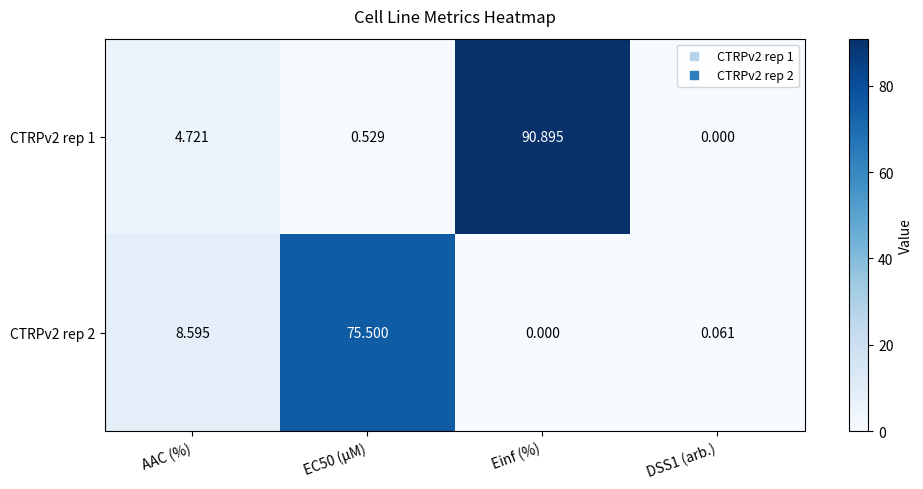

What is the total value across all series at EC50 (µM)?

76.0